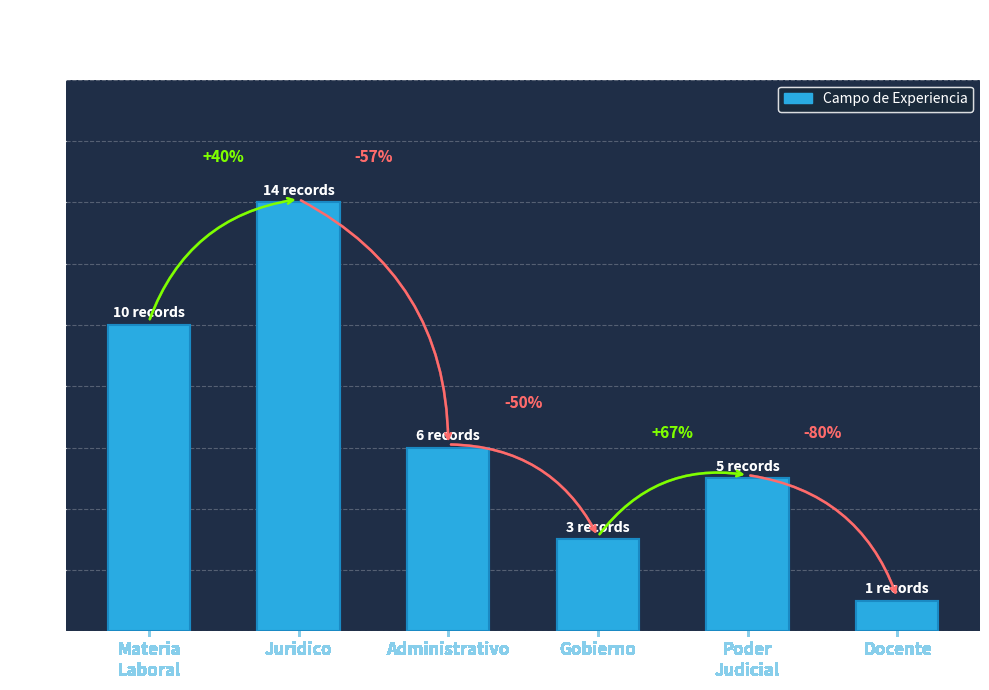

Is it true that the value at Gobierno is 1?

False